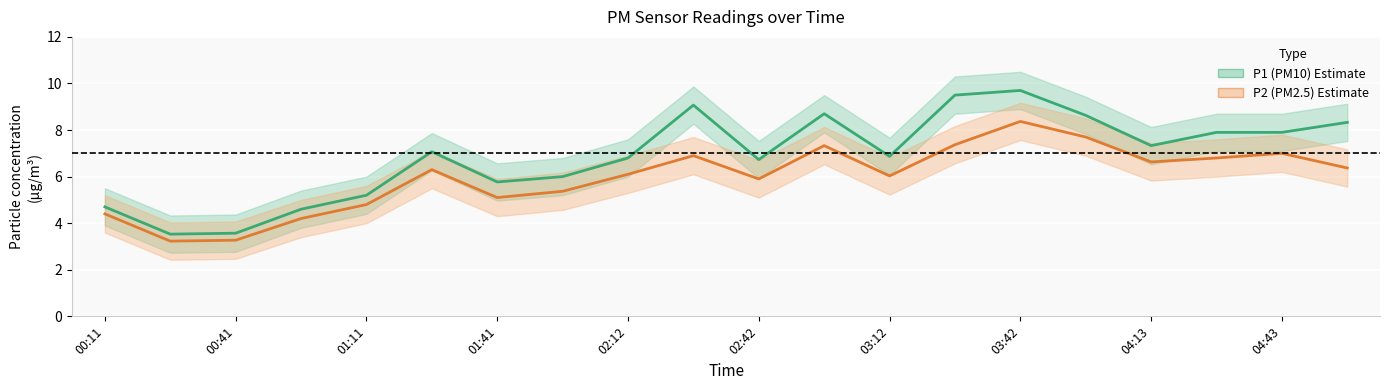

What is the difference between the maximum and minimum values in the P2 (PM2.5) series?

5.1